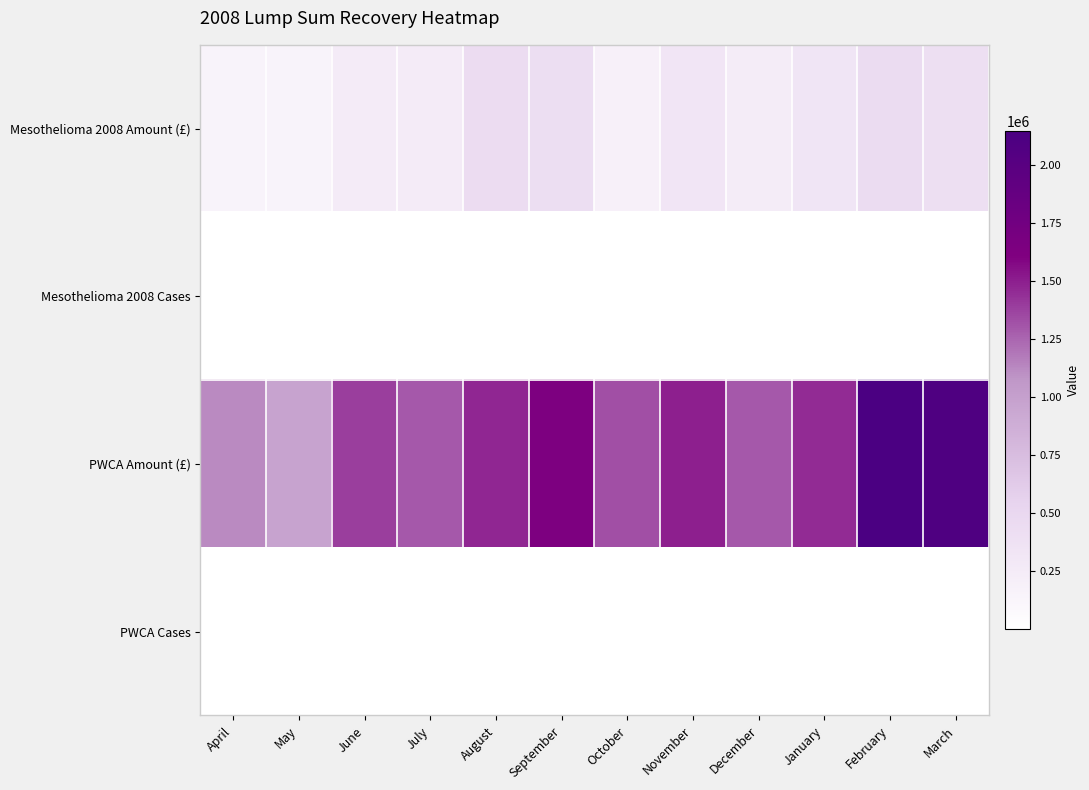

Which category has the highest value across all series?

February